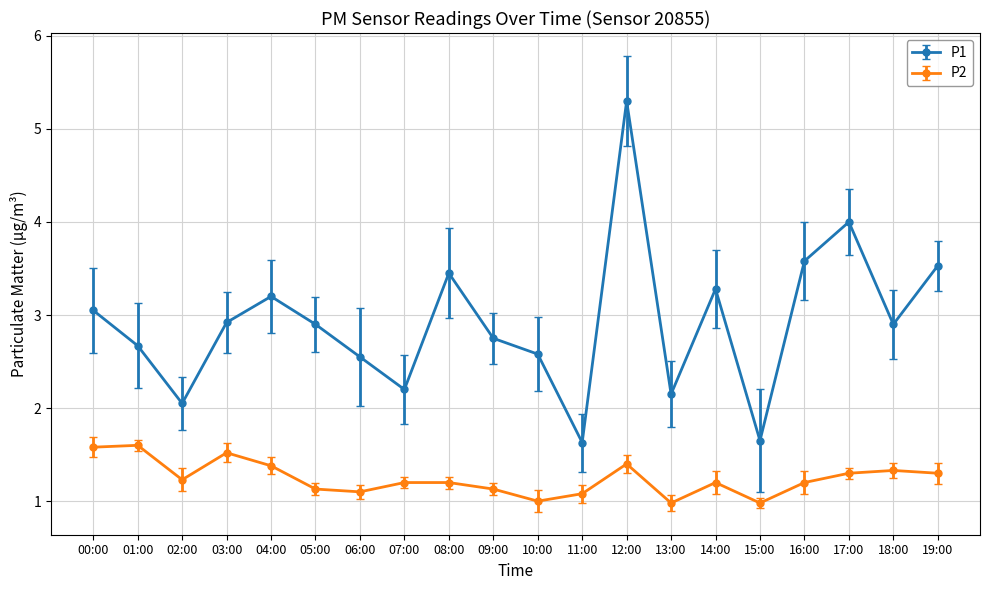

How many distinct data groups are displayed?

2